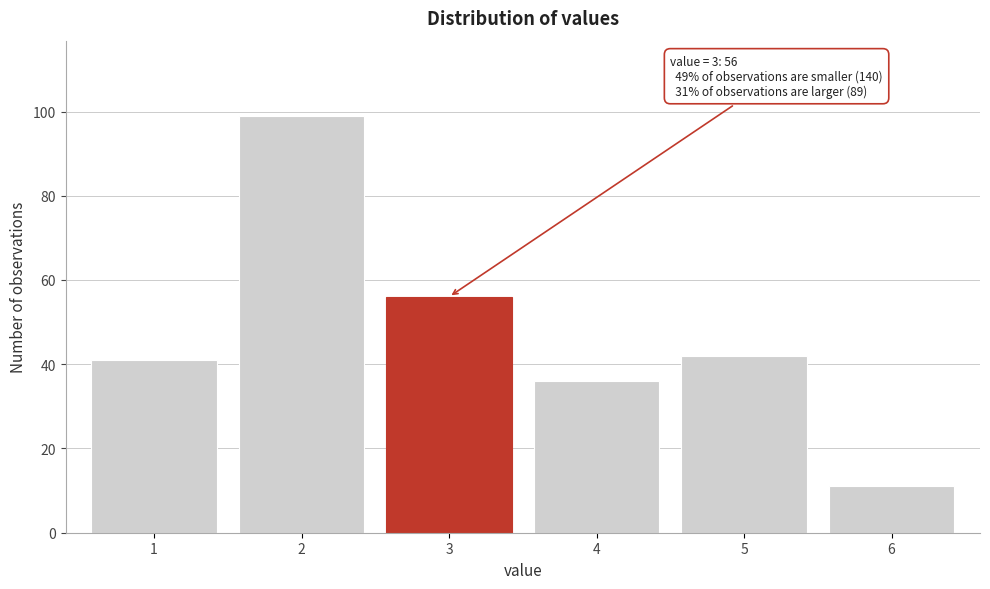

Reading left to right, what are all the values shown in this chart?

1=41	2=99	3=56	4=36	5=42	6=11